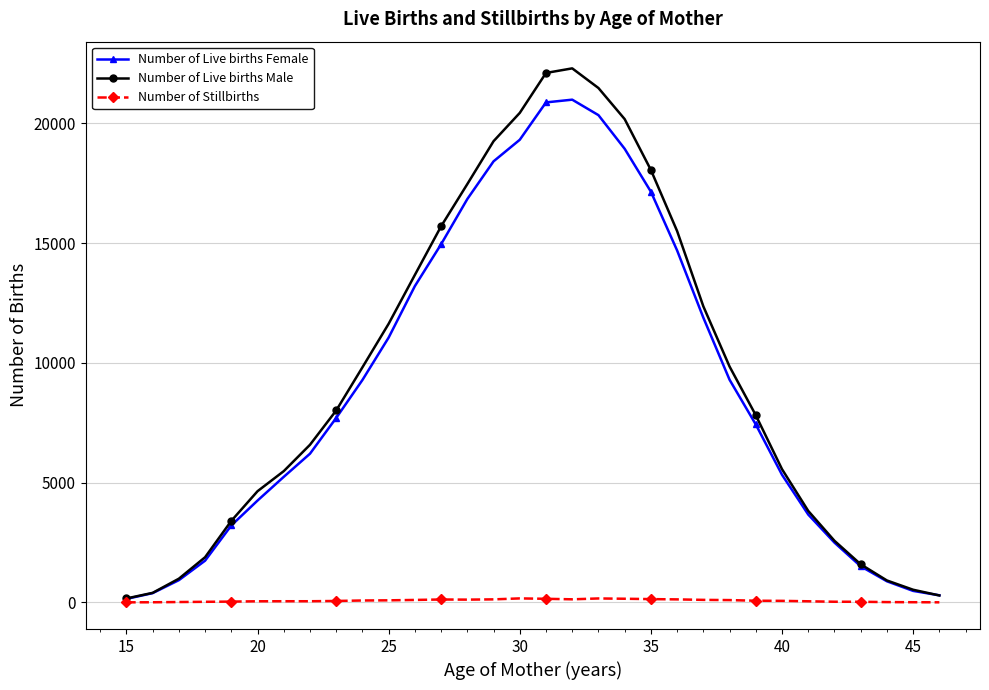

Which series has the largest range (max minus min)?

Number of Live births Male